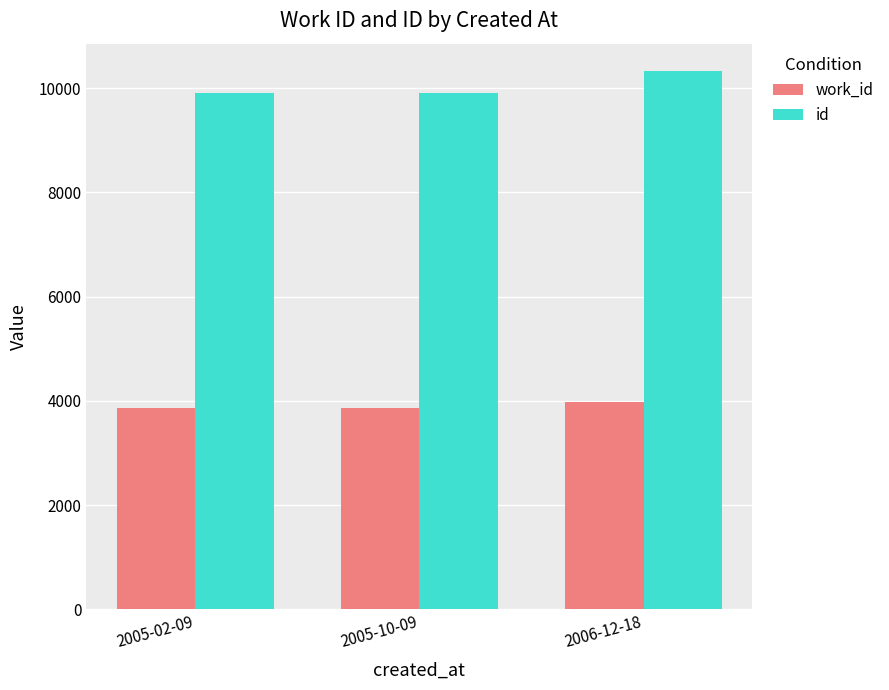

What is the label of the 1st bar from the right?

2006-12-18